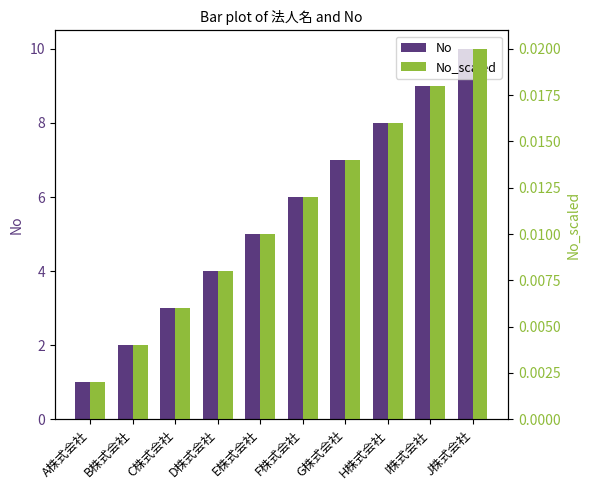

How many categories are shown in the chart?

10